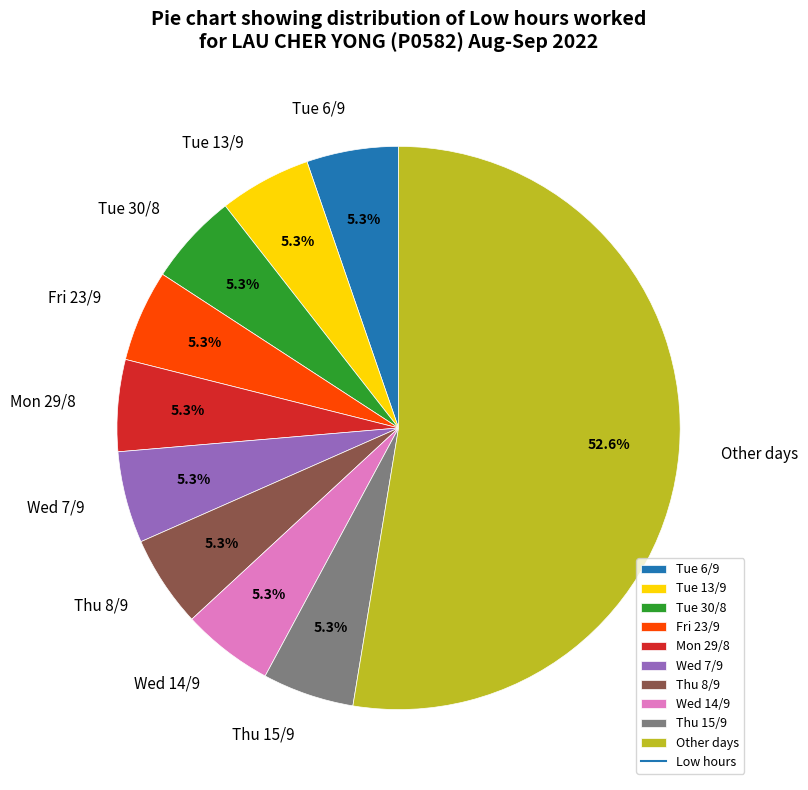

Does Other days account for over 50% of the chart?

Yes